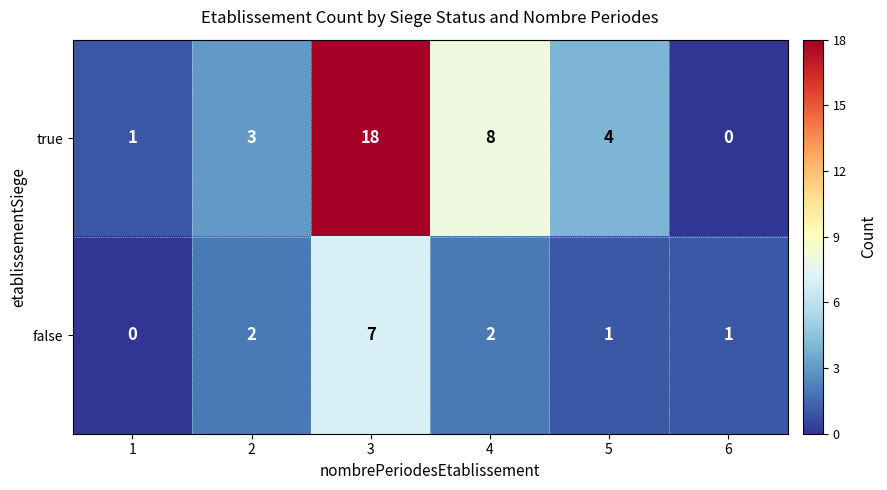

What is the difference between the maximum and minimum values in the false series?

7